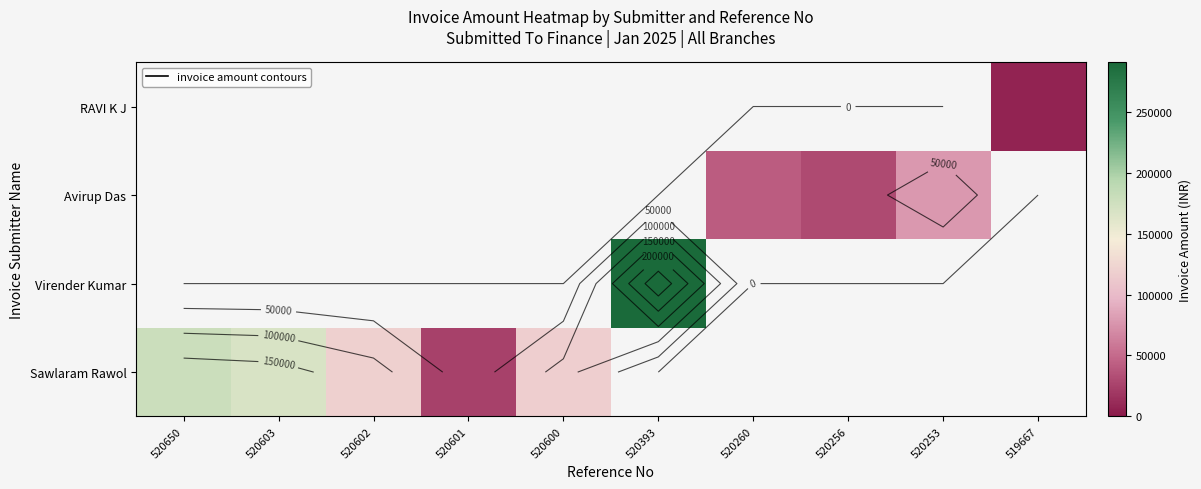

How many data points does each series have?

10